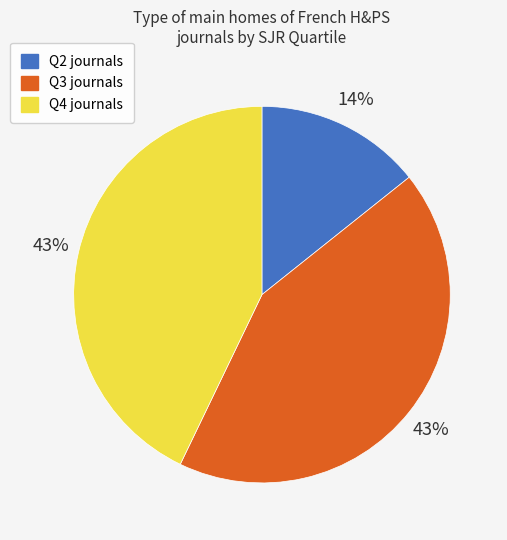

Combined, do Q3 and Q4 account for over 50%?

Yes